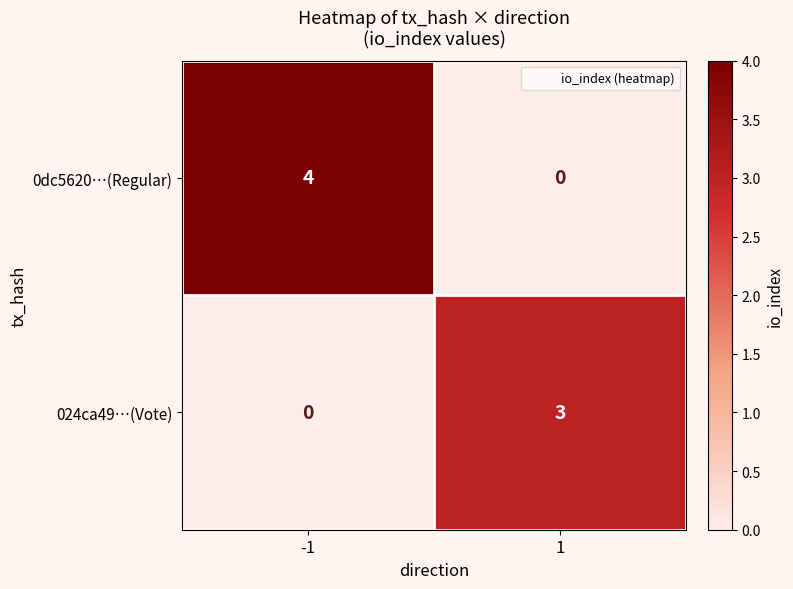

What is the sum of all 024ca49…(Vote) values?

3